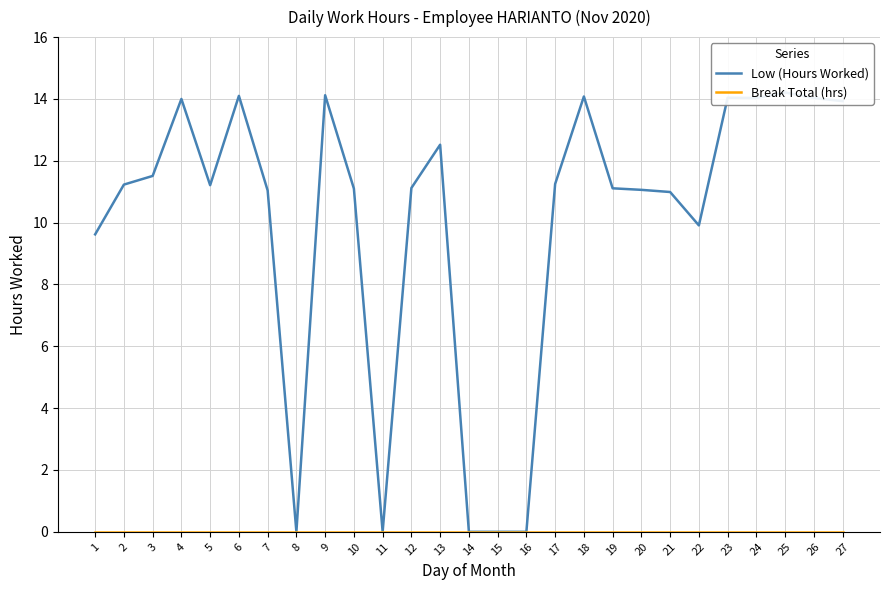

Where is Break Total (hrs) nearest to the value 0?

1